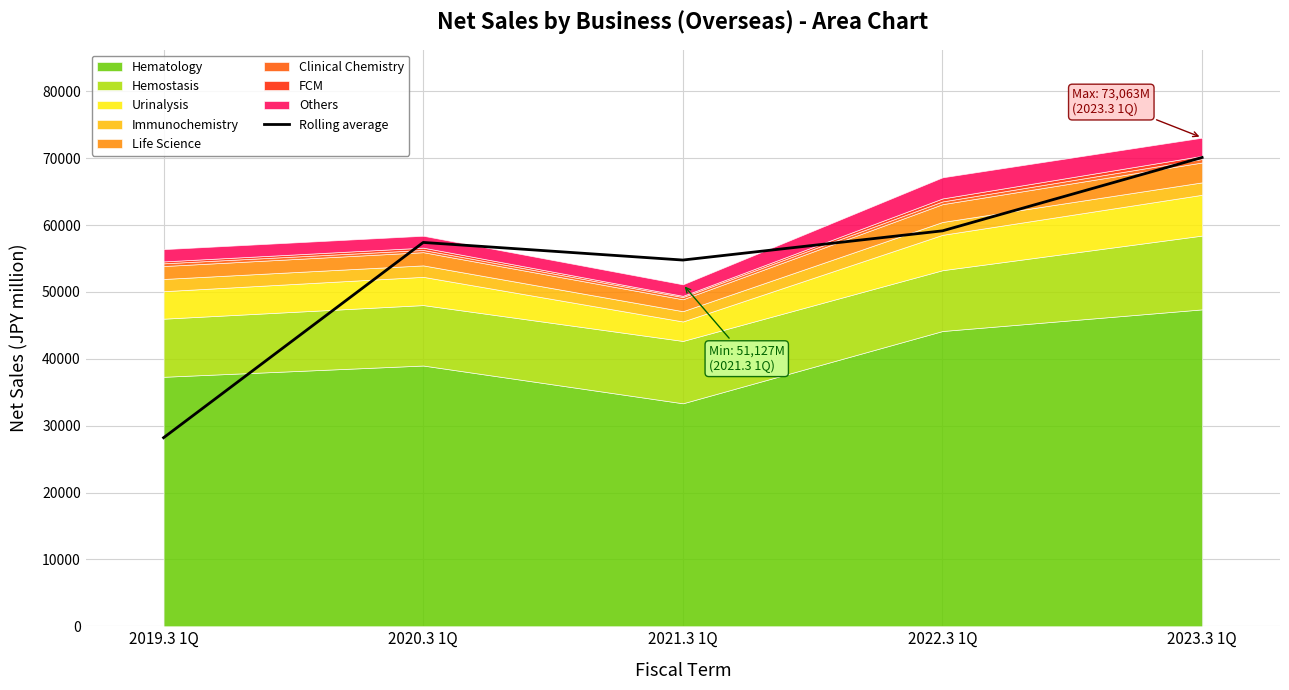

What is the smallest value displayed?

28197.0